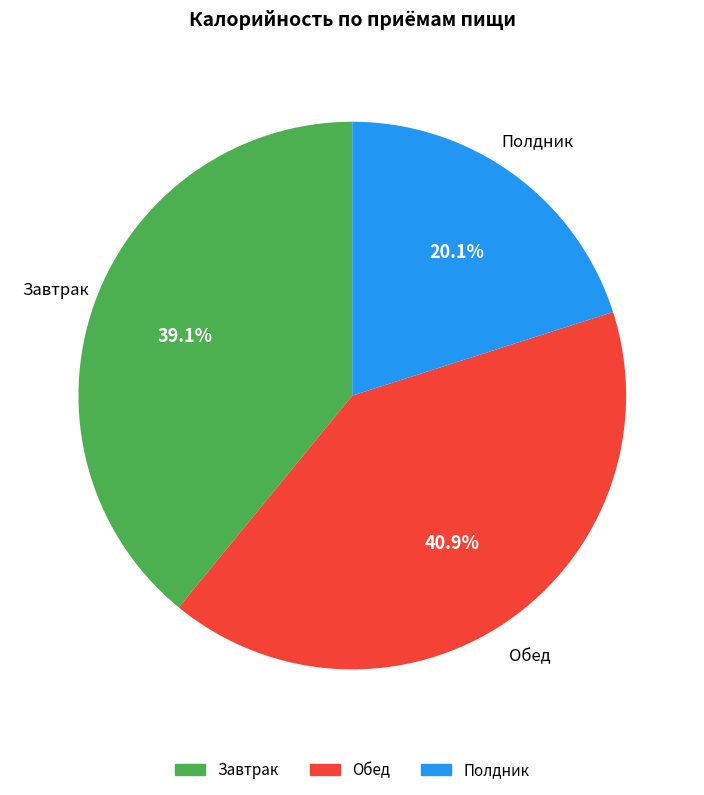

Does any single category account for the majority?

No